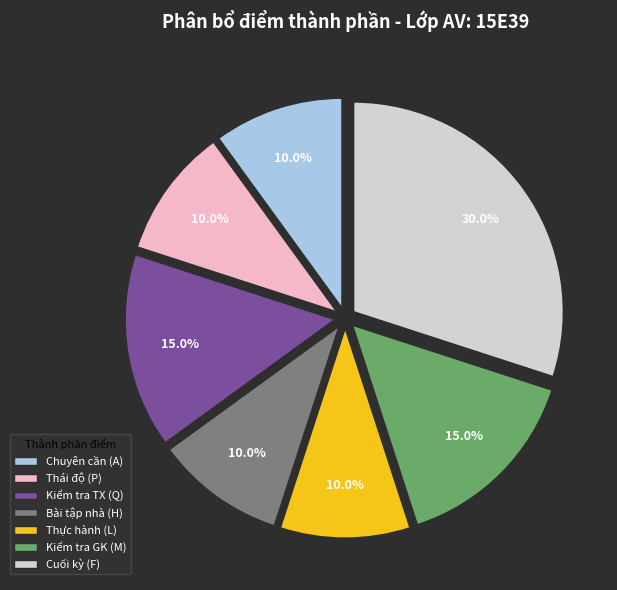

What is the largest slice in the pie chart?

Cuối kỳ (F)